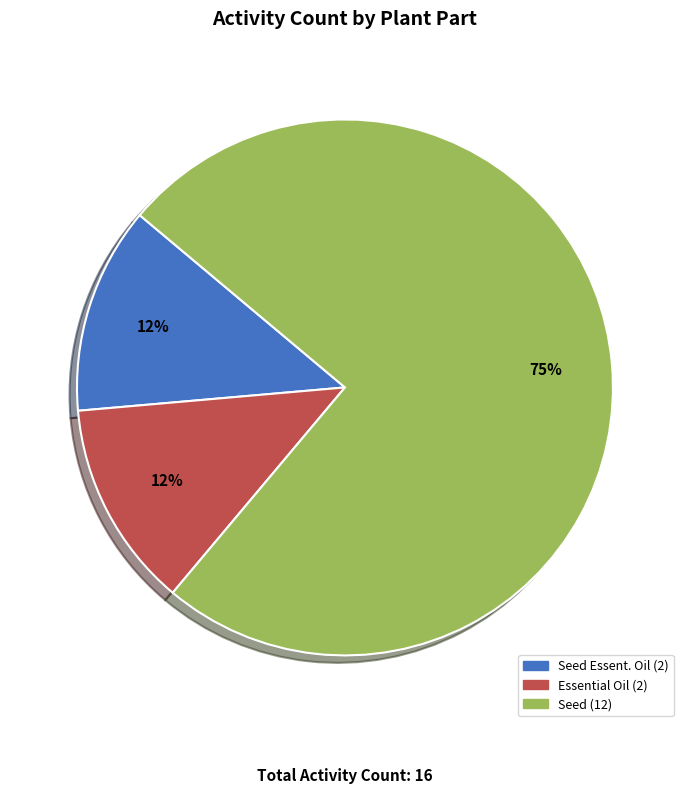

To the nearest percent, what is the average slice percentage?

33%